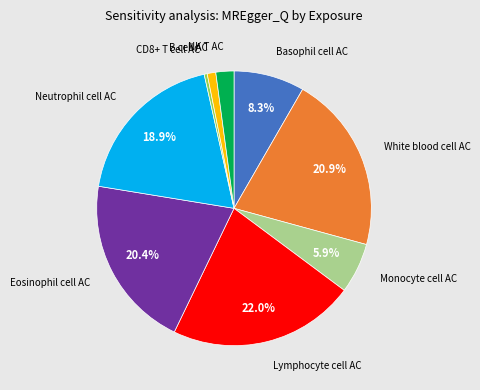

To the nearest percent, what is the difference between the largest and smallest slice percentages?

22%